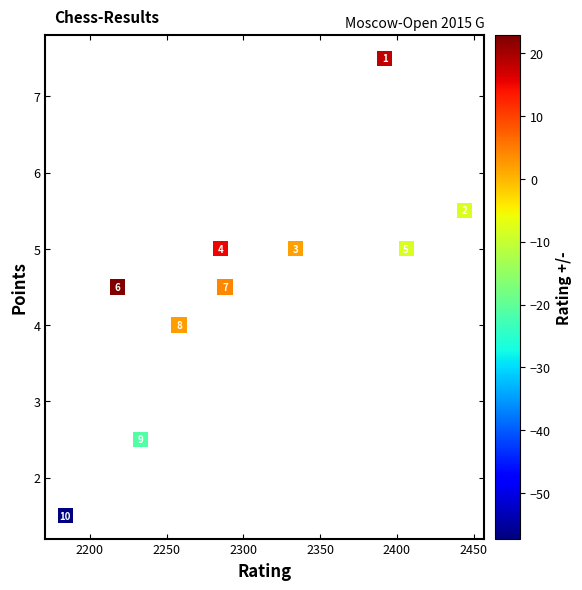

What Y value in the scatter plot is closest to 4?

4.0